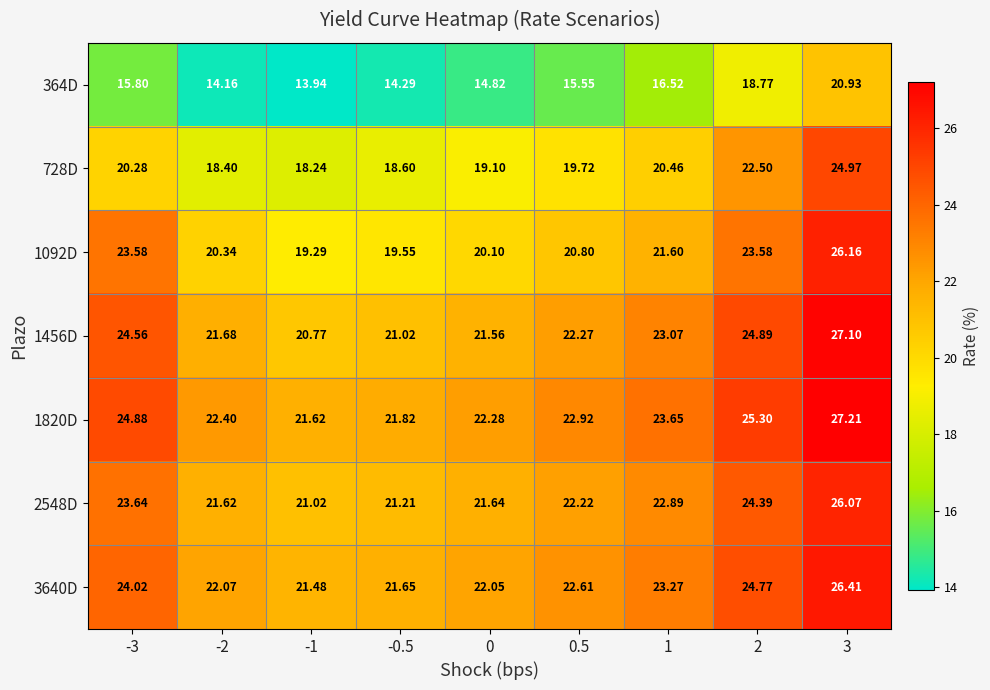

Is the value of 3640D at -2 greater than the value of 728D at 2?

No